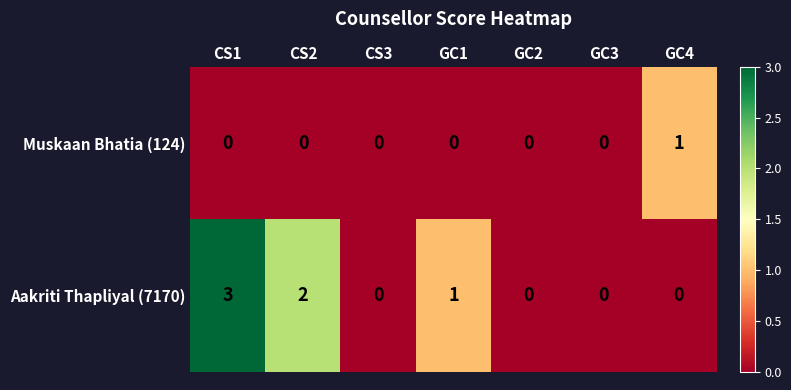

What is the difference between the maximum and minimum values in the Aakriti Thapliyal (7170) series?

3